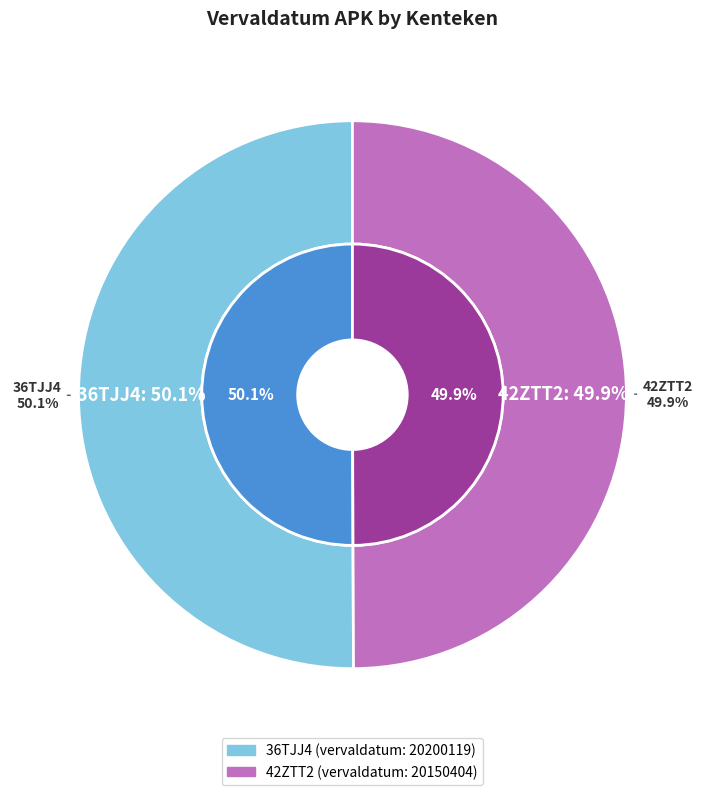

To the nearest percent, what percentage of the pie is 36TJJ4?

50%